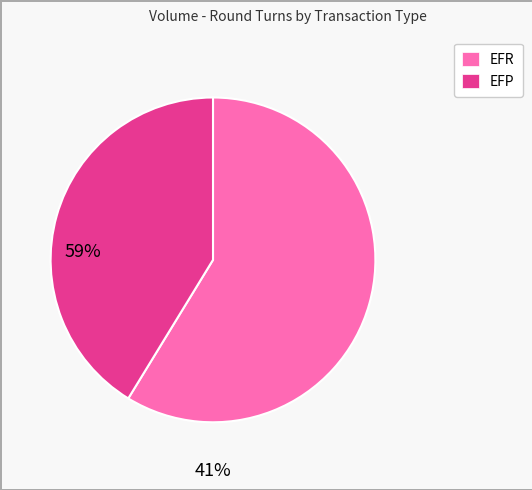

True or false: EFP accounts for 41% of the total.

True